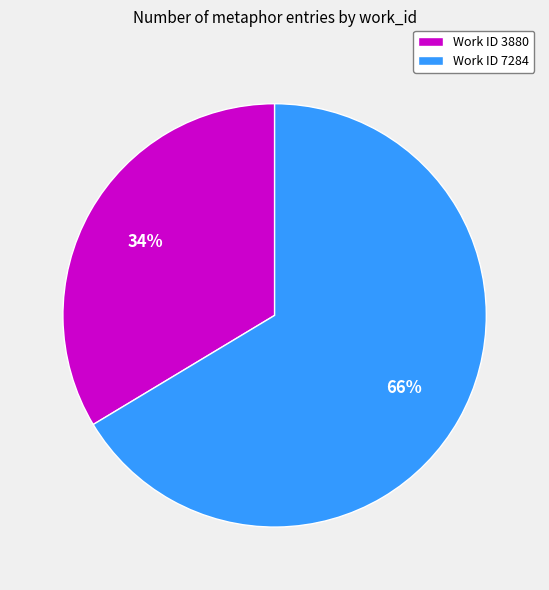

Between Work ID 3880 and Work ID 7284, which is larger?

Work ID 7284